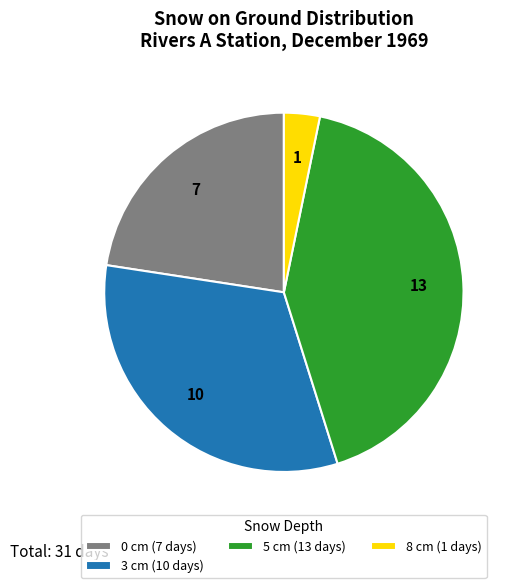

Count the number of slices in the pie.

4